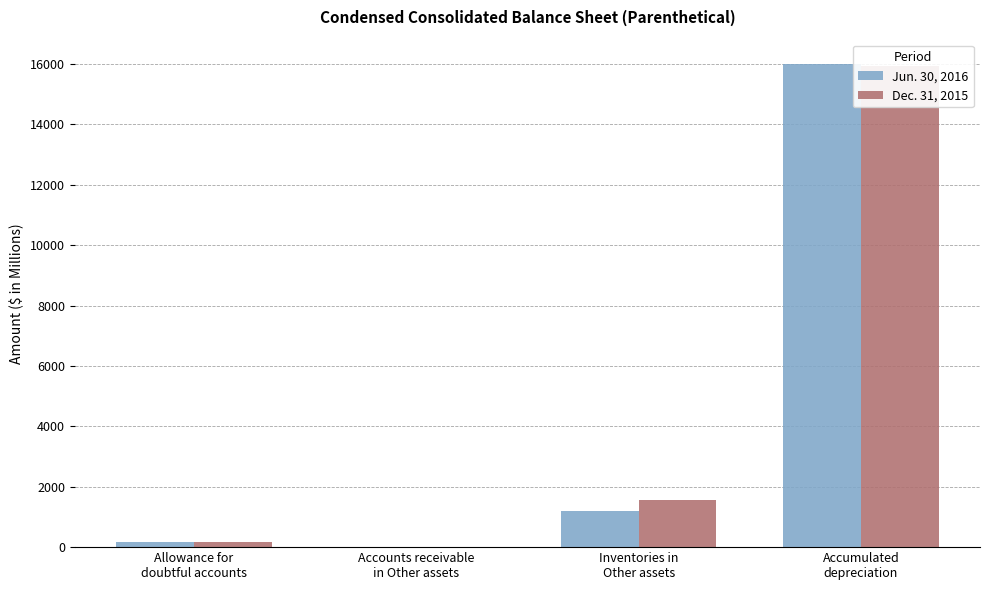

What is the maximum value for Dec. 31, 2015?

15923